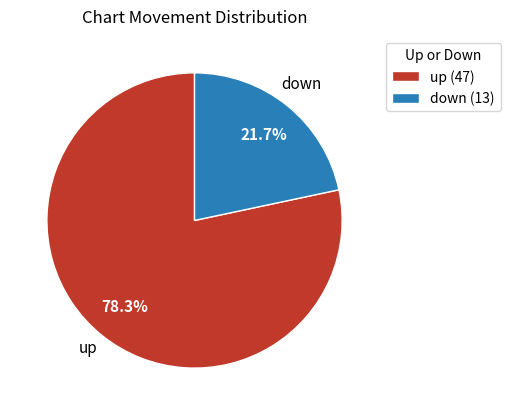

What is the smallest slice in the pie chart?

down